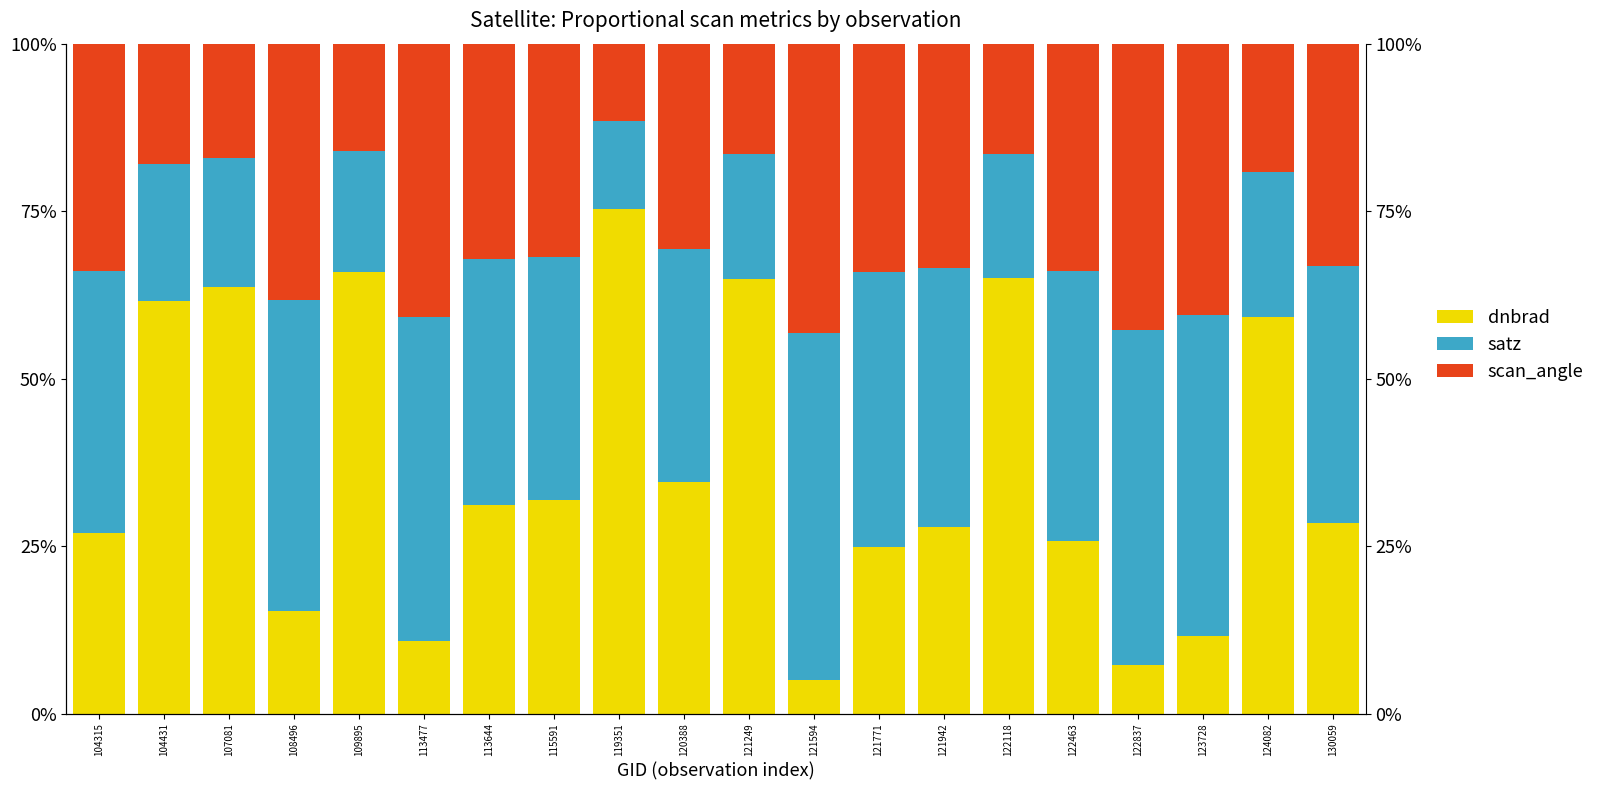

How many values in the satz series are below 38?

10